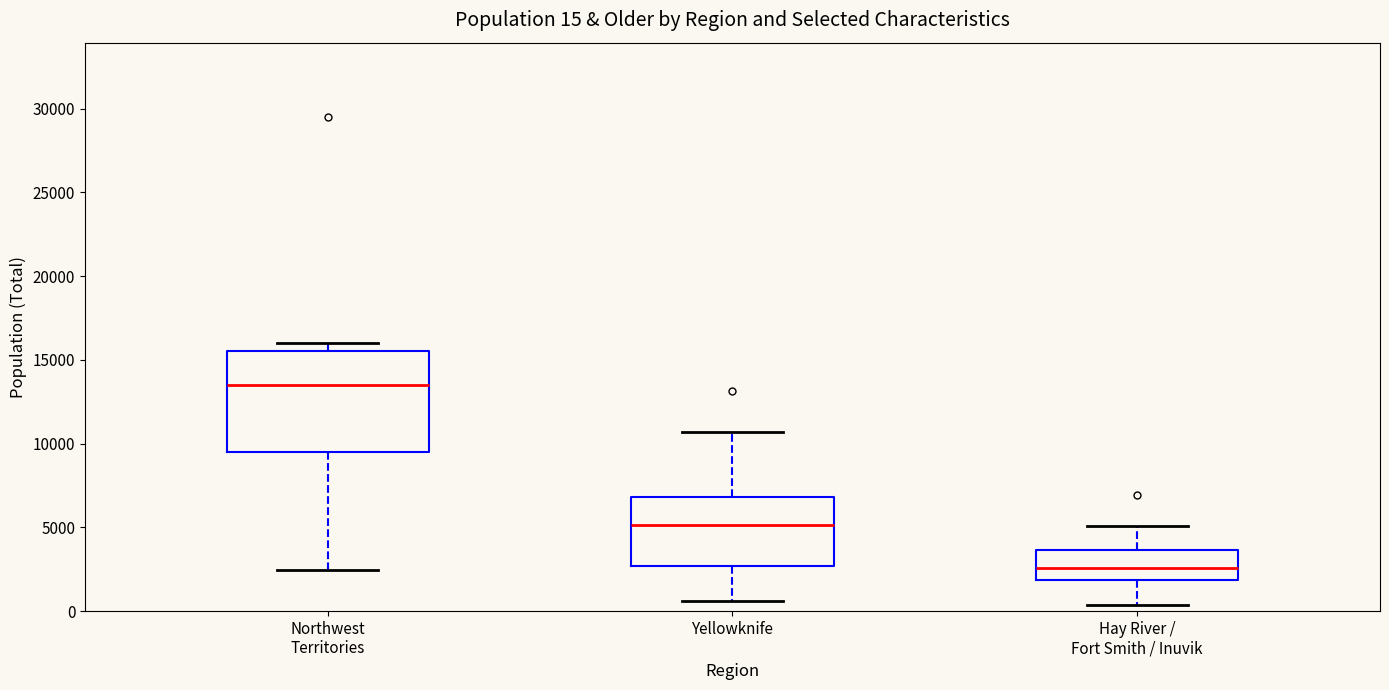

Which box is the tallest, from its lower edge to its upper edge?

Northwest Territories